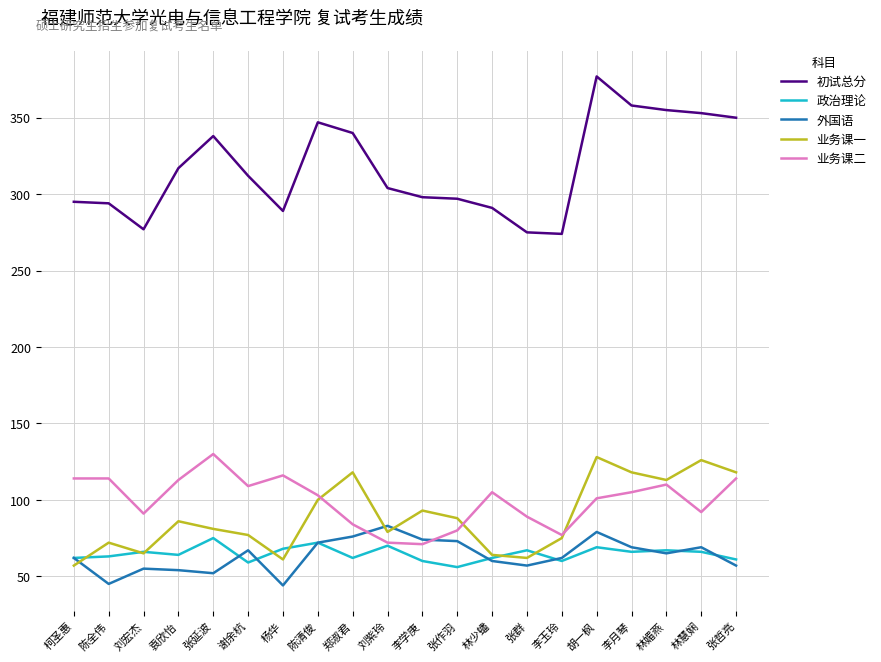

True or false: 外国语 has a value of 21 at 李月琴.

False